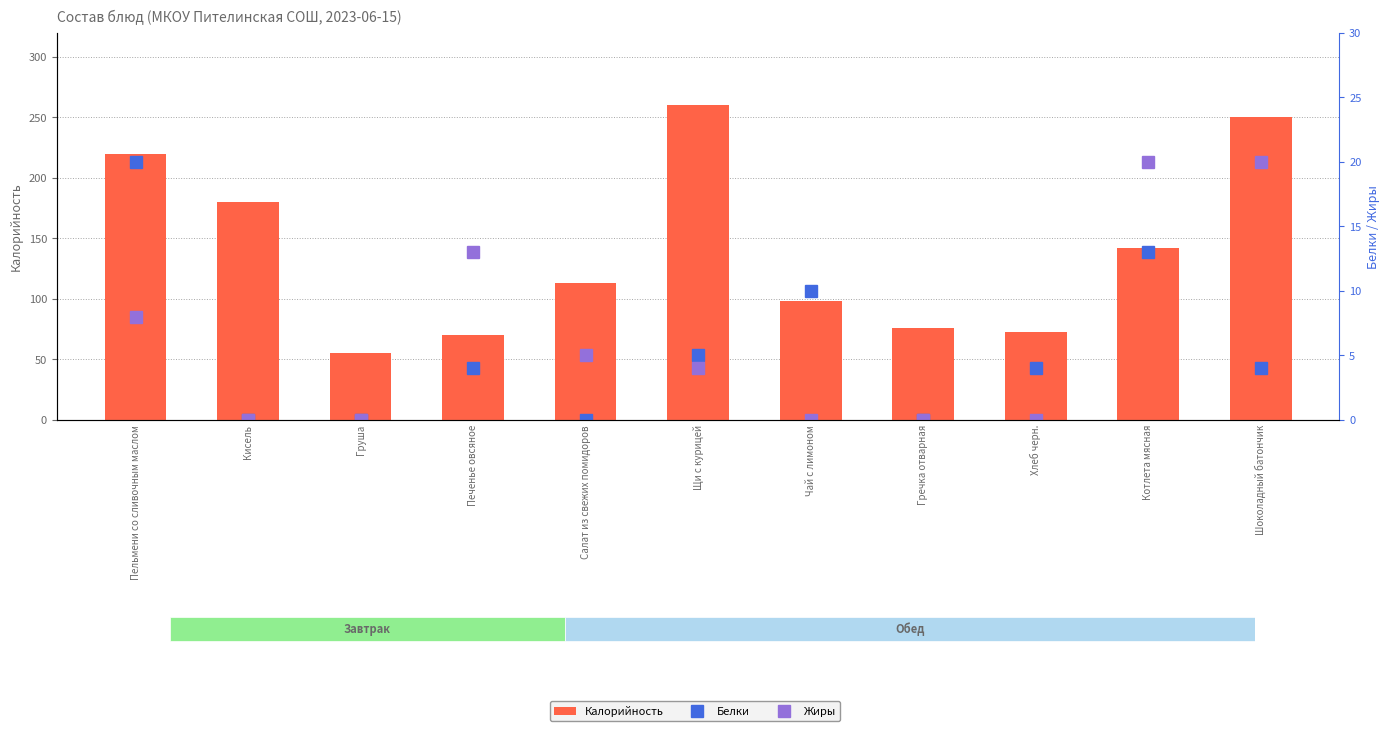

The value of Жиры at Шоколадный батончик is 20. True or false?

True